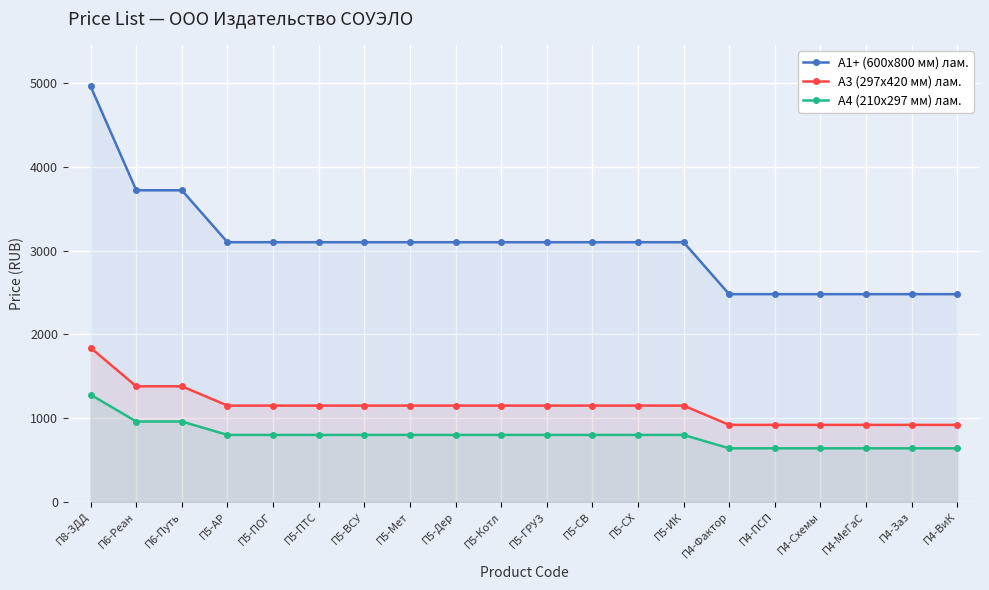

Between П4-Заз and П4-Схемы, which is larger?

П4-Заз